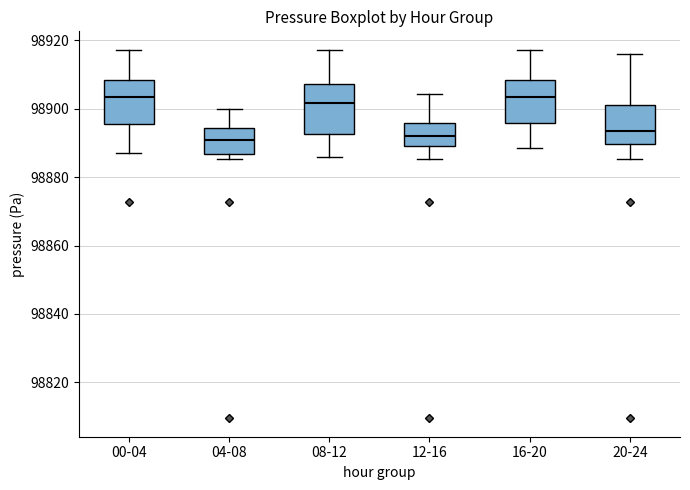

Reading left to right, read every box against the y-axis: the position of its median line, the range the box covers, and the ends of its whiskers. The values are not printed on the chart, so give them approximately, as read against the axis.

00-04: median 98904, box 98896 to 98908, whiskers 98888 to 98918
04-08: median 98890, box 98886 to 98894, whiskers 98886 (just below the box's lower edge) to 98900
08-12: median 98902, box 98892 to 98908, whiskers 98886 to 98918
12-16: median 98892, box 98890 to 98896, whiskers 98886 to 98904
16-20: median 98904, box 98896 to 98908, whiskers 98888 to 98918
20-24: median 98894, box 98890 to 98900, whiskers 98886 to 98916